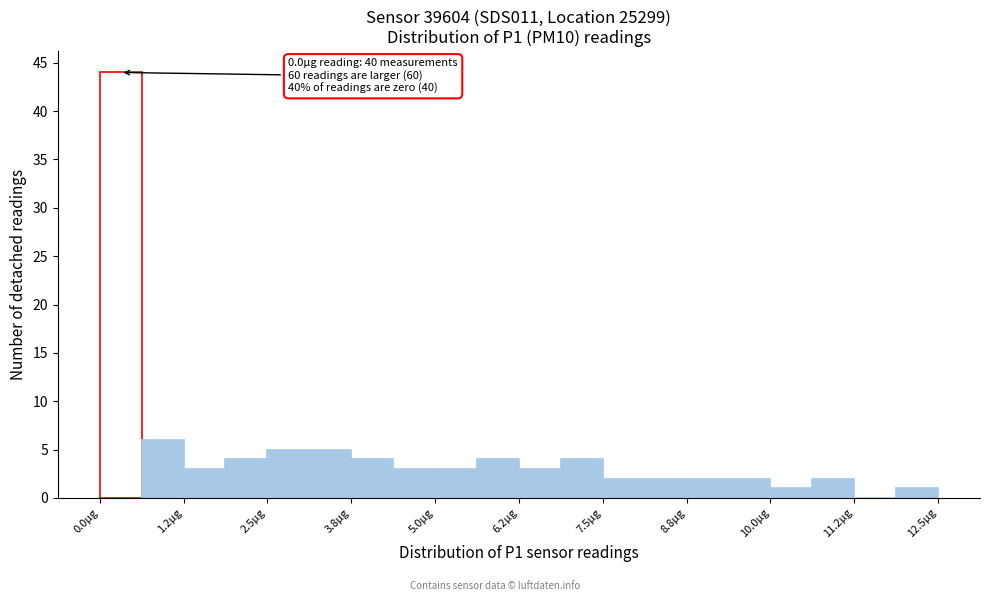

Read against the x-axis, roughly where is the centre of the tallest bar?

0.4